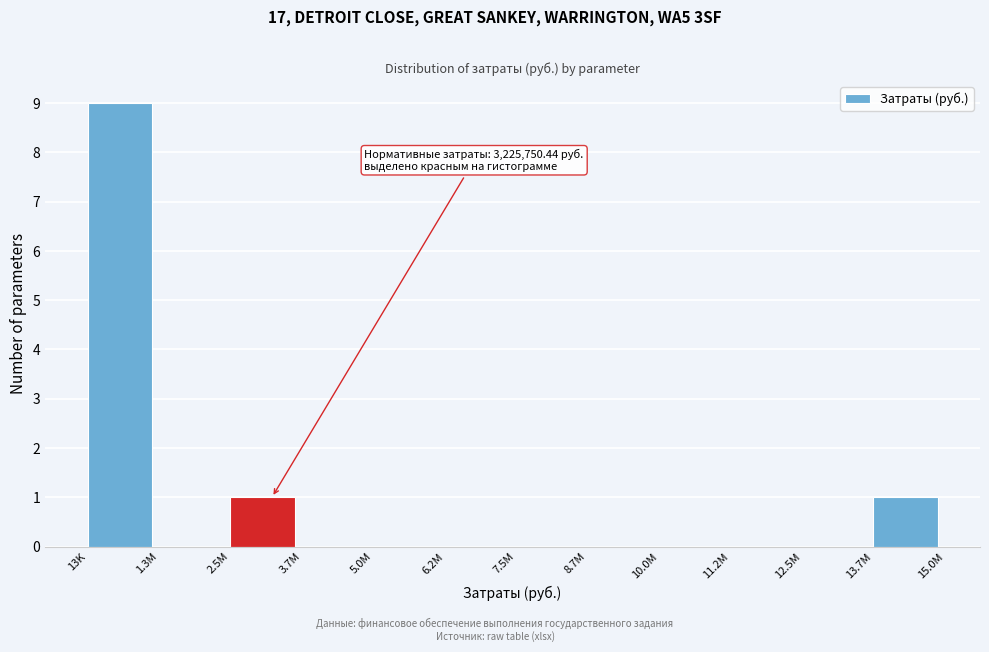

Reading left to right, transcribe all the data shown in this chart.

13K=9	1.3M=0	2.5M=1	3.7M=0	5.0M=0	6.2M=0	7.5M=0	8.7M=0	10.0M=0	11.2M=0	12.5M=0	13.7M=1